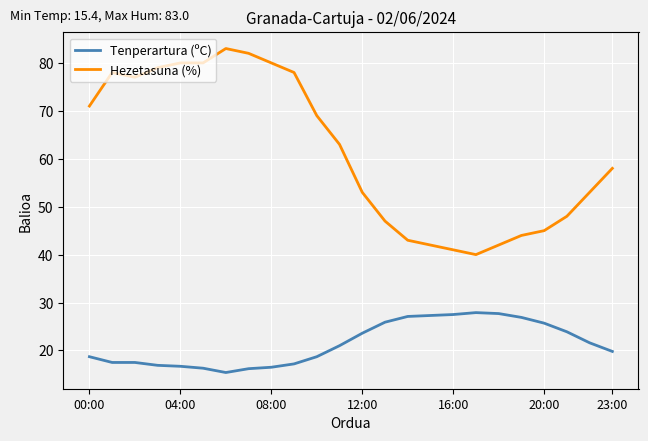

Which series has the largest total across all categories?

Hezetasuna (%)